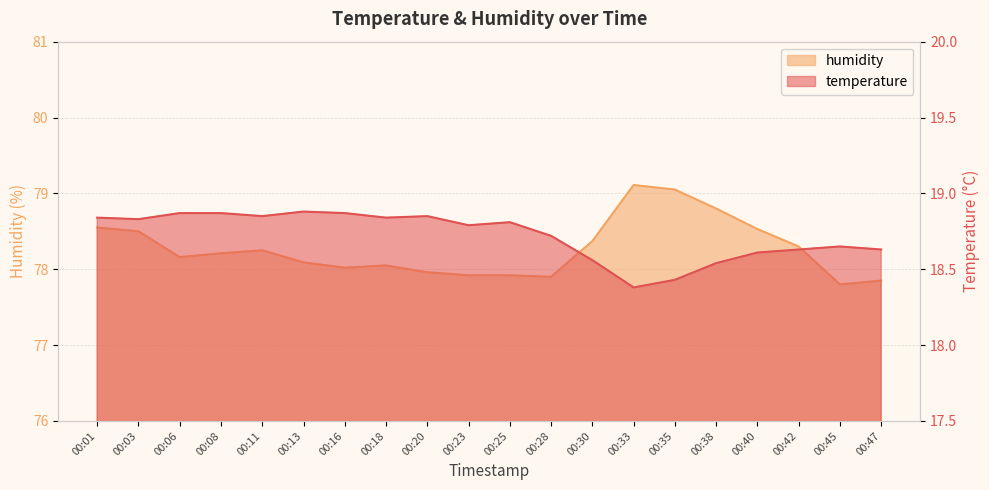

Which has a higher value, 00:20 or 00:03?

00:20